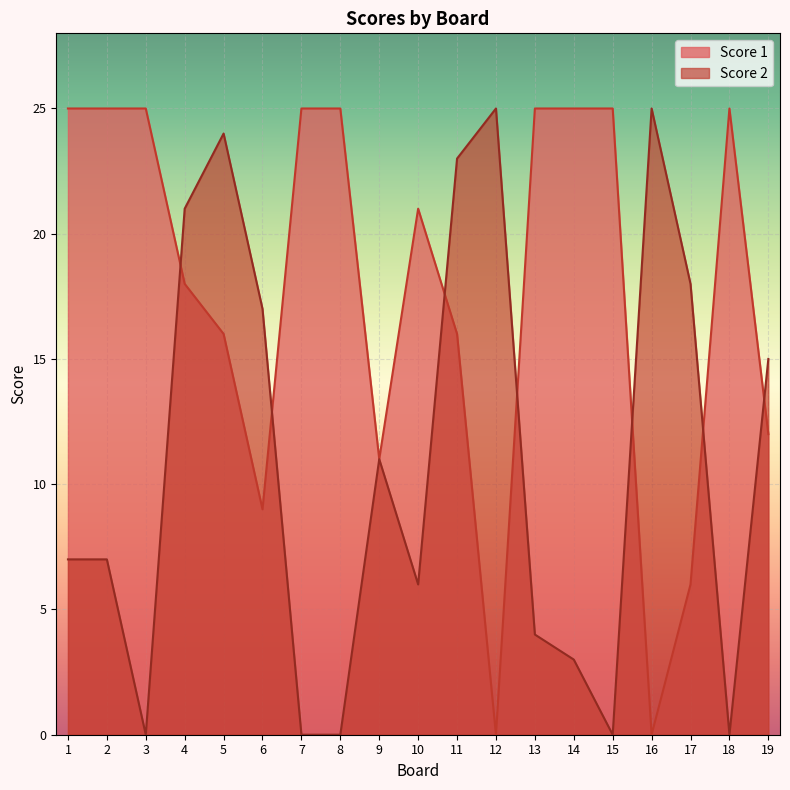

How many interior local peaks does the Score 1 series have?

2